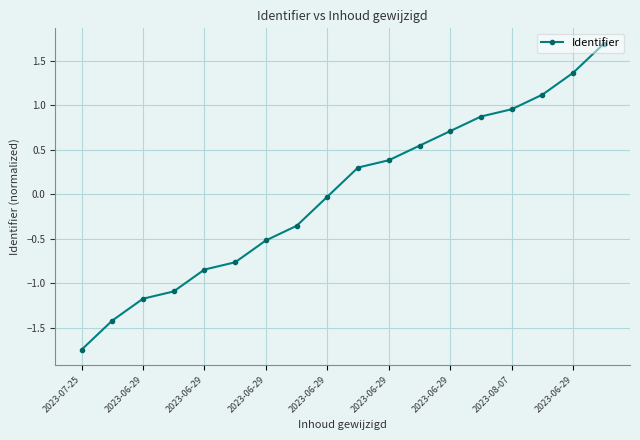

True or false: the data has more than 1 interior local peaks.

False